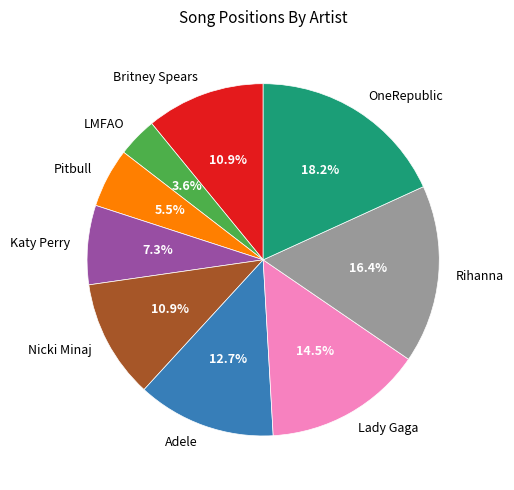

What is the total percentage of OneRepublic and Katy Perry?

25.5%